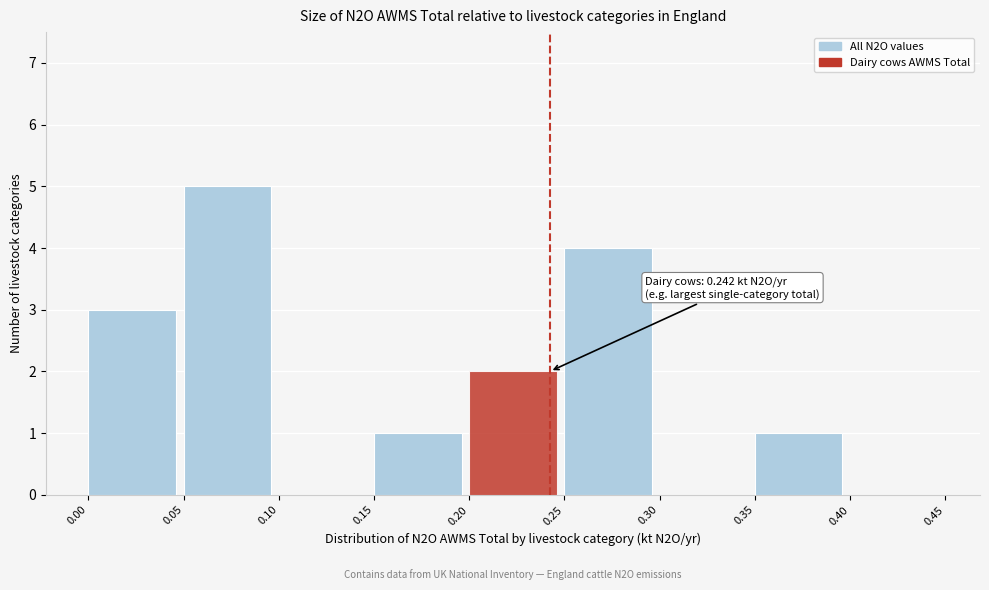

Over which range of the x-axis is the bar tallest?

0.05 to 0.10